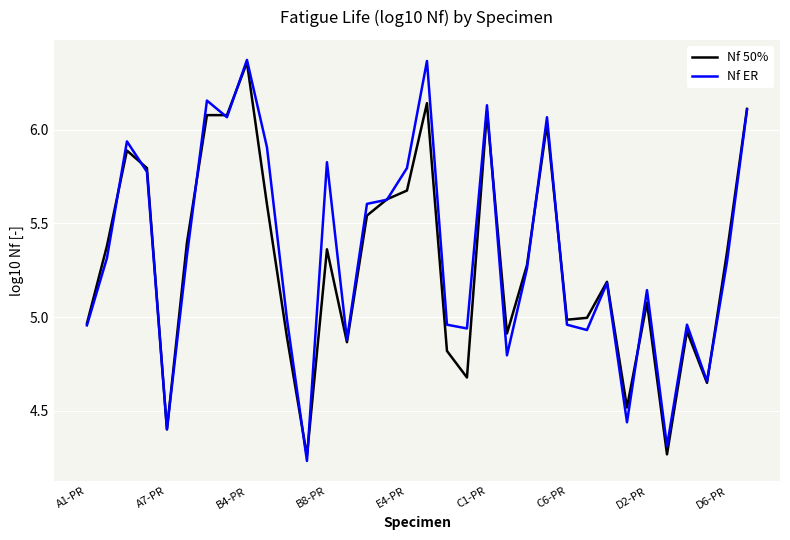

What are all the series names shown in the legend?

Nf 50%, Nf ER